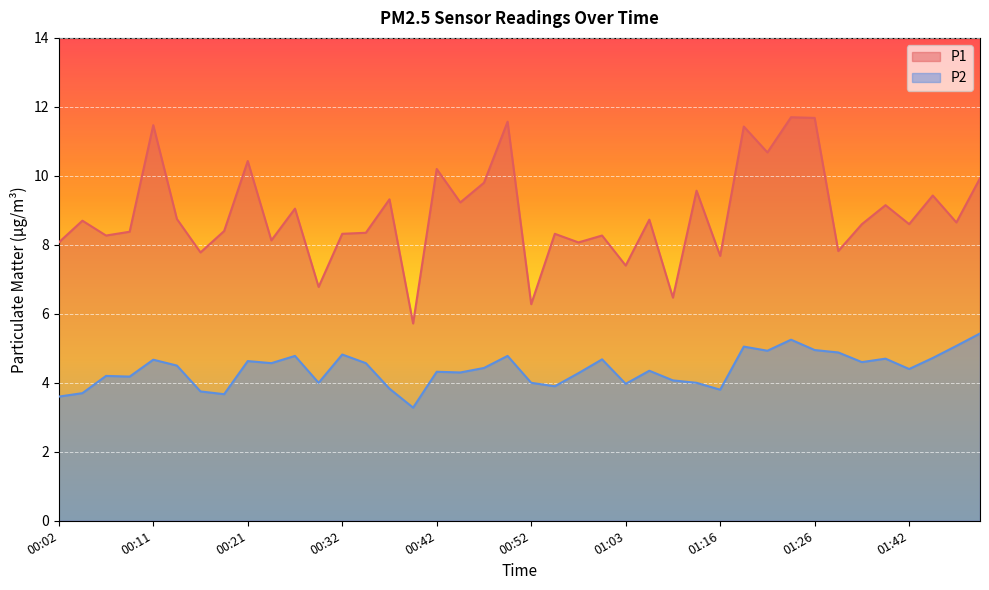

How many lines are shown in the chart?

2